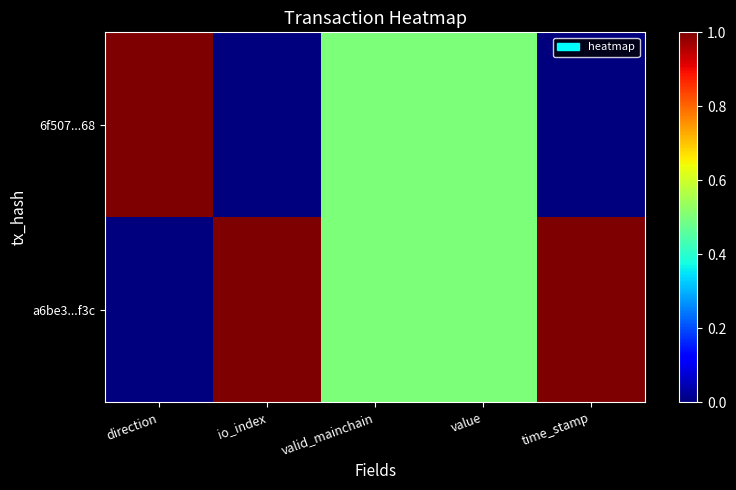

At which category is the sum across all series the highest?

direction